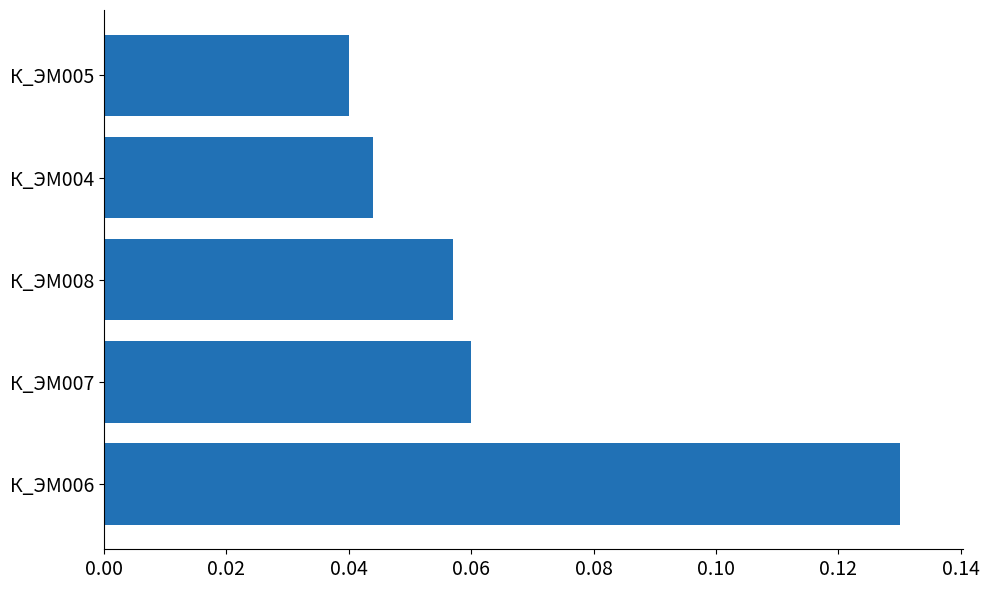

Is it true that the value at К_ЭМ008 is 0.0?

False